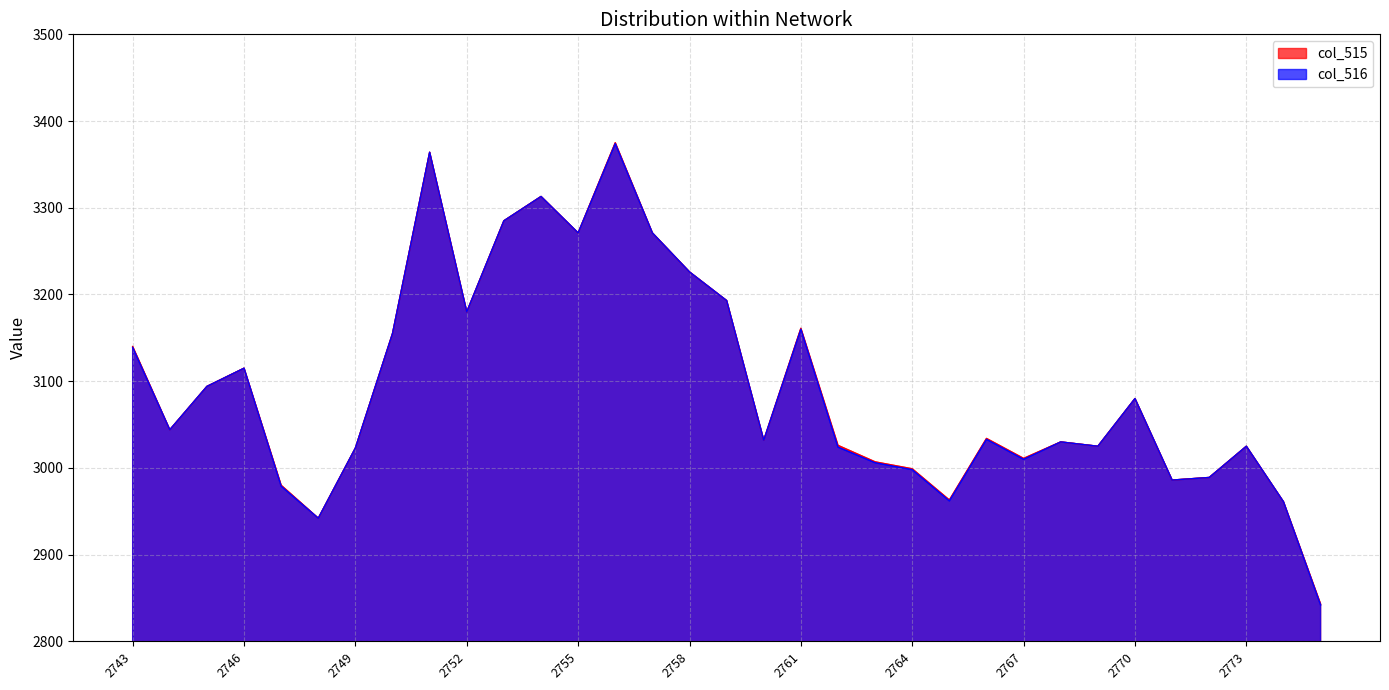

At which category is the sum across all series the highest?

2756